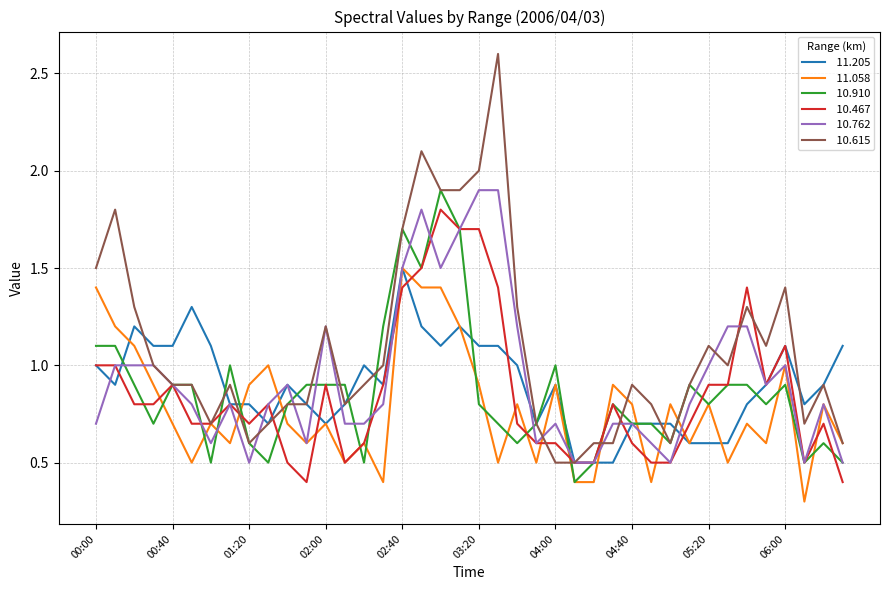

What is the greatest value displayed?

2.6